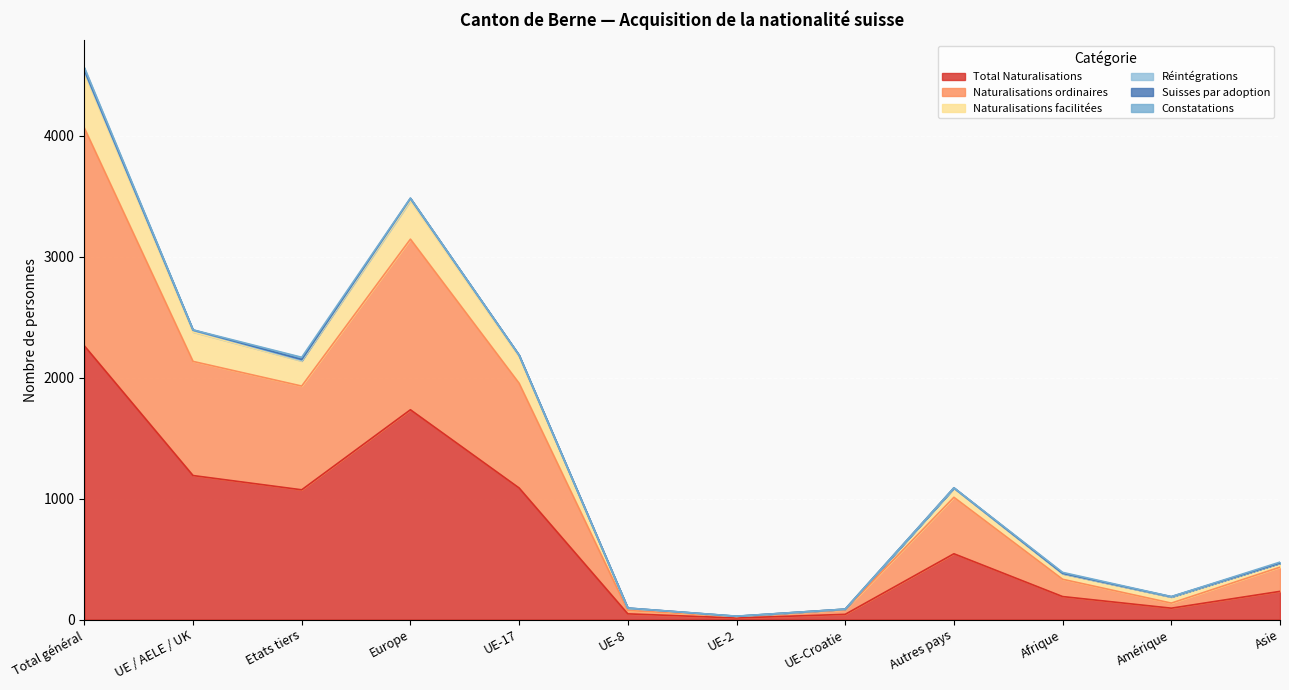

What is the highest value of the Total Naturalisations series?

2264